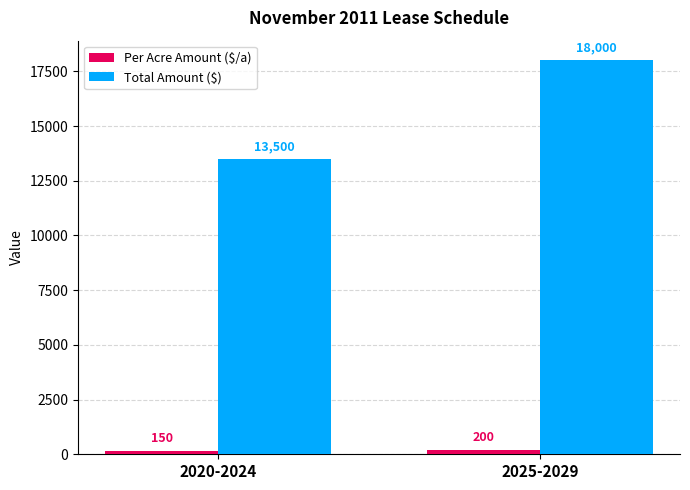

At which category does the chart reach its peak across all series?

2025-2029